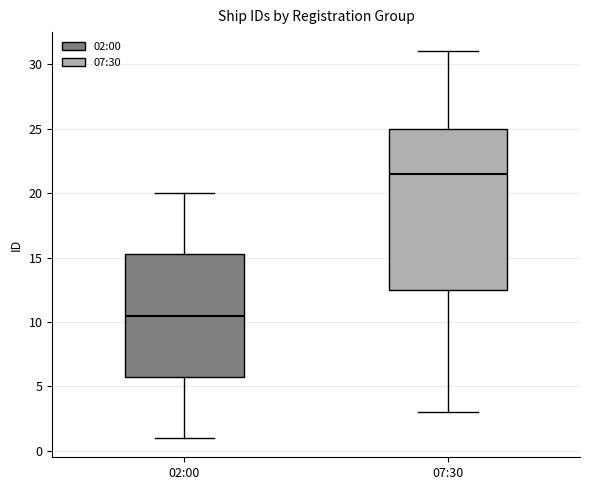

Comparing the boxes themselves (not the whiskers), which one is the tallest?

07:30